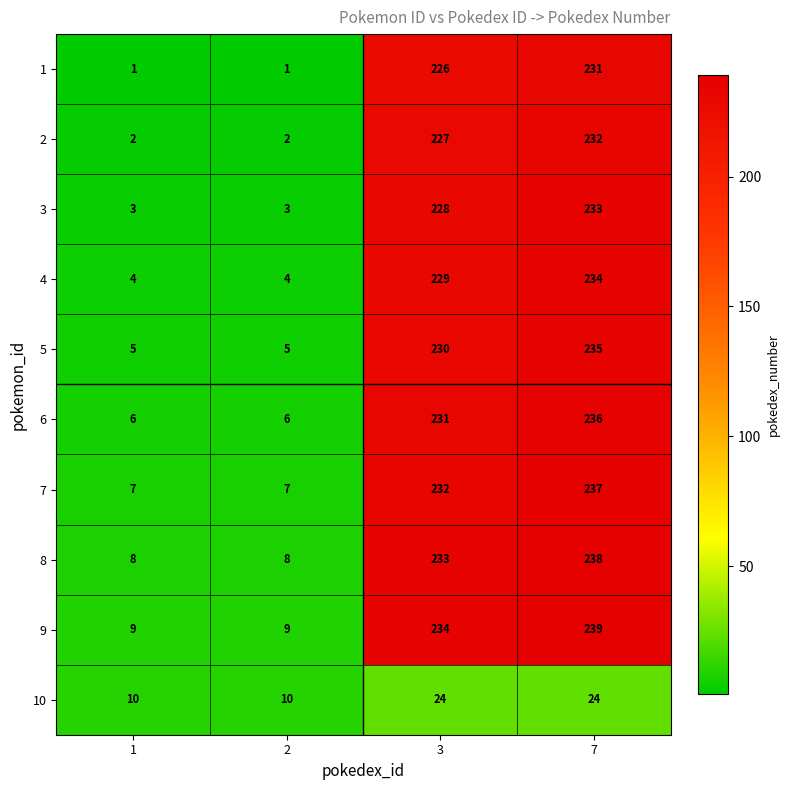

List the series in order of their peak value, highest first.

9, 8, 7, 6, 5, 4, 3, 2, 1, 10